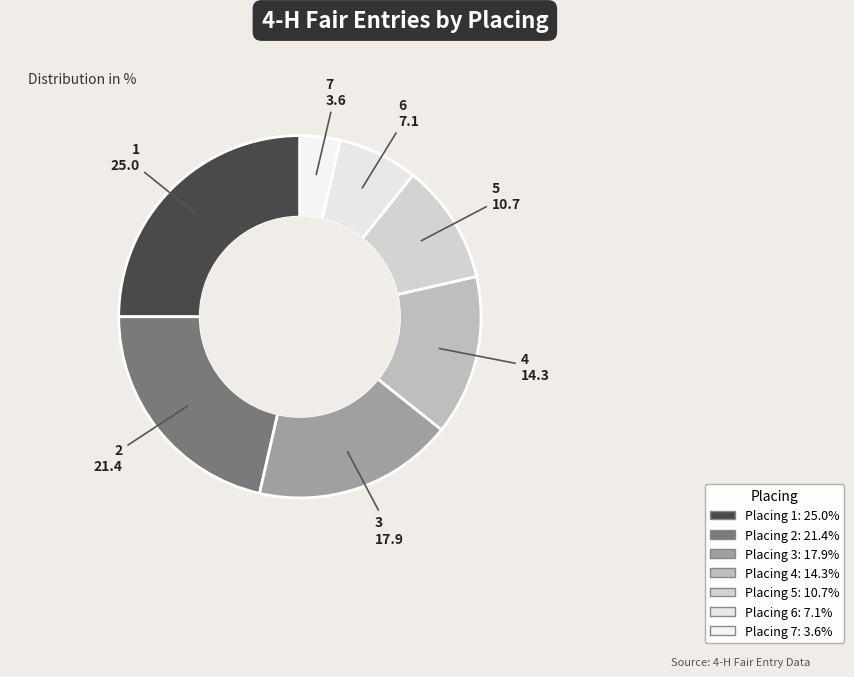

Count the number of slices in the pie.

7